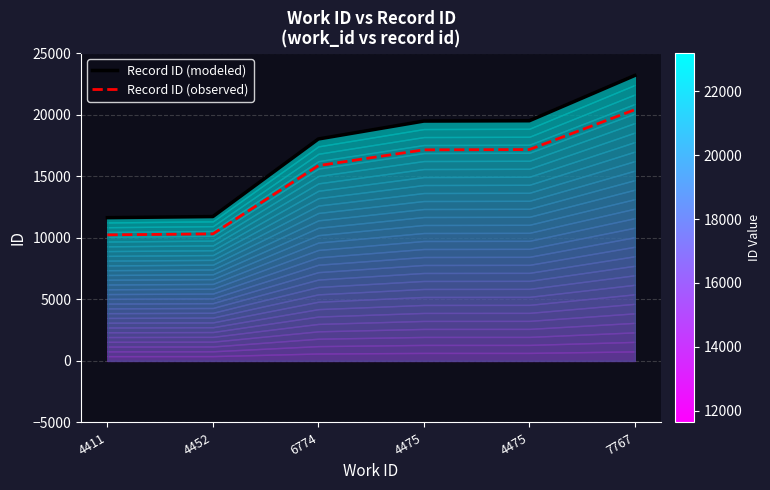

Rank the series by their average value, from highest to lowest.

Record ID (modeled), Record ID (observed)